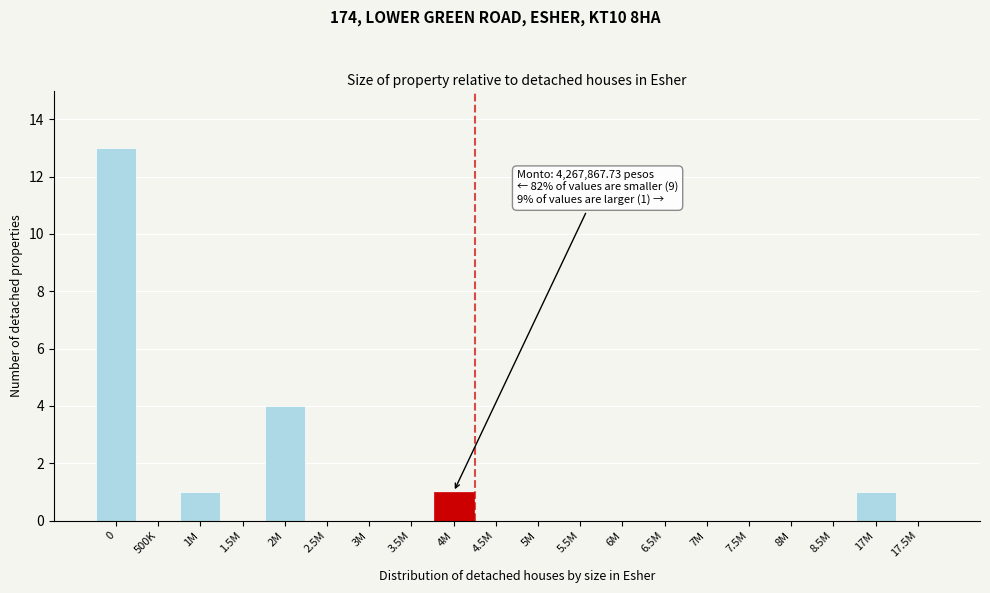

Reading right to left, extract all data points from this chart.

17.5M=0	17M=1	8.5M=0	8M=0	7.5M=0	7M=0	6.5M=0	6M=0	5.5M=0	5M=0	4.5M=0	4M=1	3.5M=0	3M=0	2.5M=0	2M=4	1.5M=0	1M=1	500K=0	0=13